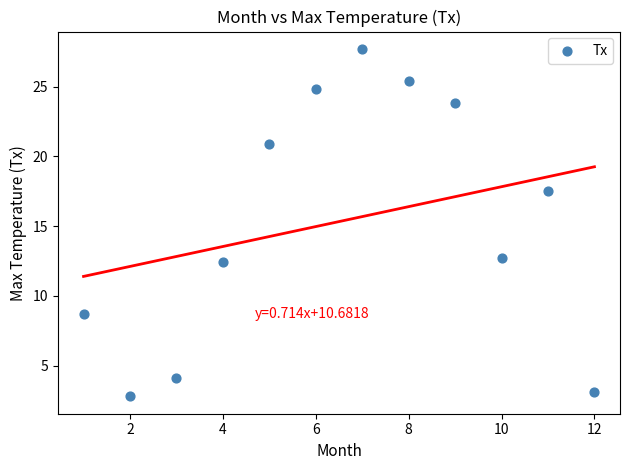

What is the range of X values (max minus min)?

11.0